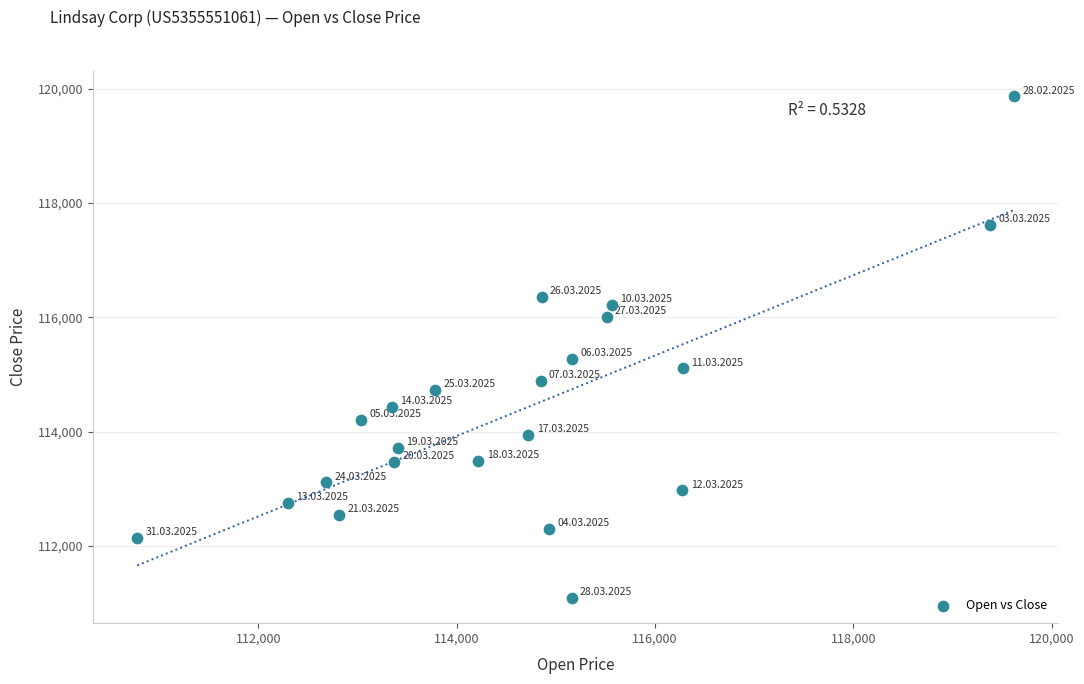

What is the range of Y values (max minus min)?

8778